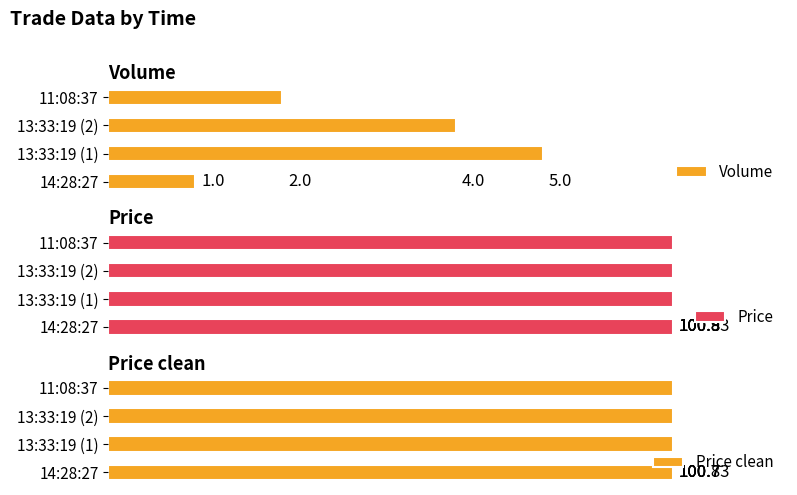

What is the sum of the Price clean values at 13:33:19 (1) and 11:08:37?

201.4